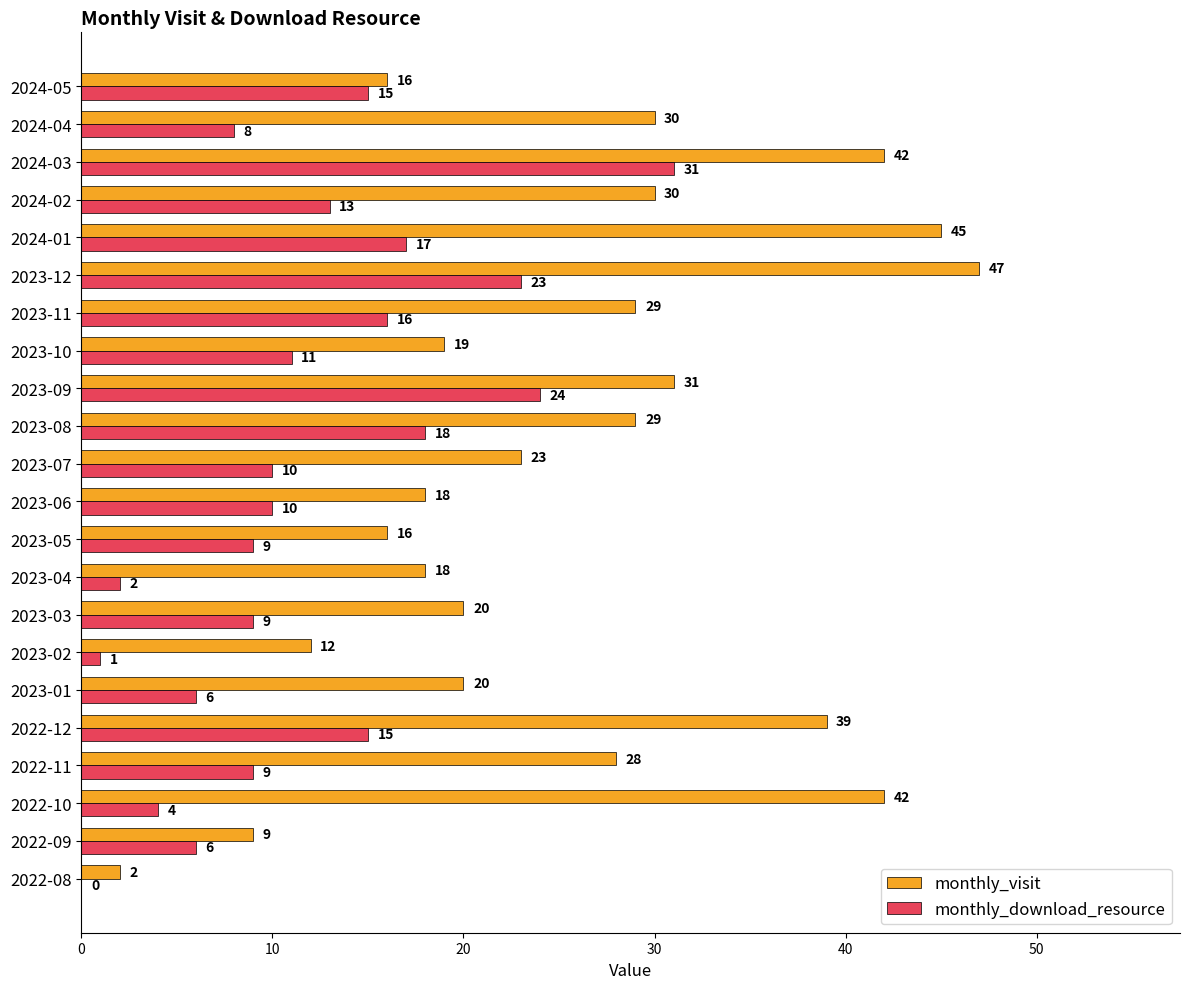

The value of monthly_download_resource at 2022-12 is 15. True or false?

True